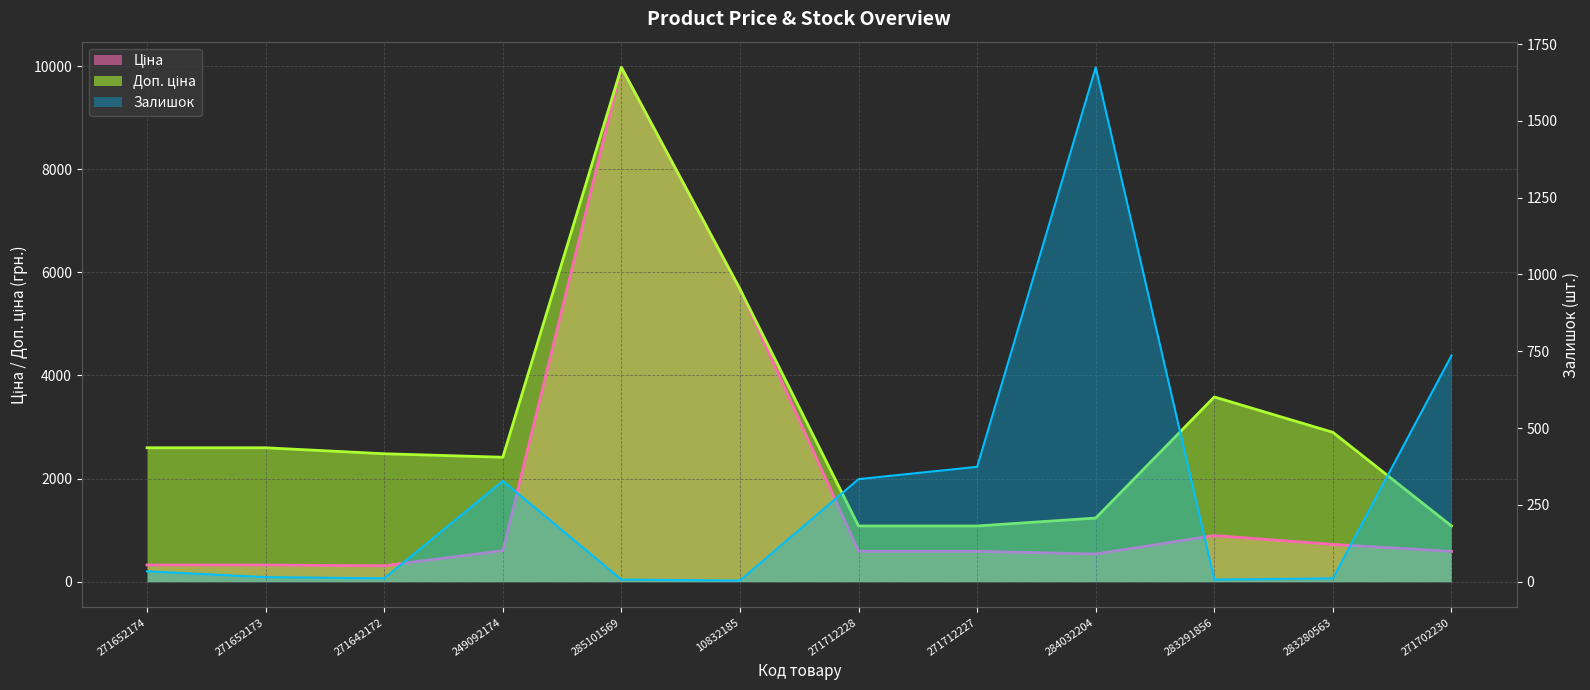

How many data points in Доп. ціна are less than 2598?

6